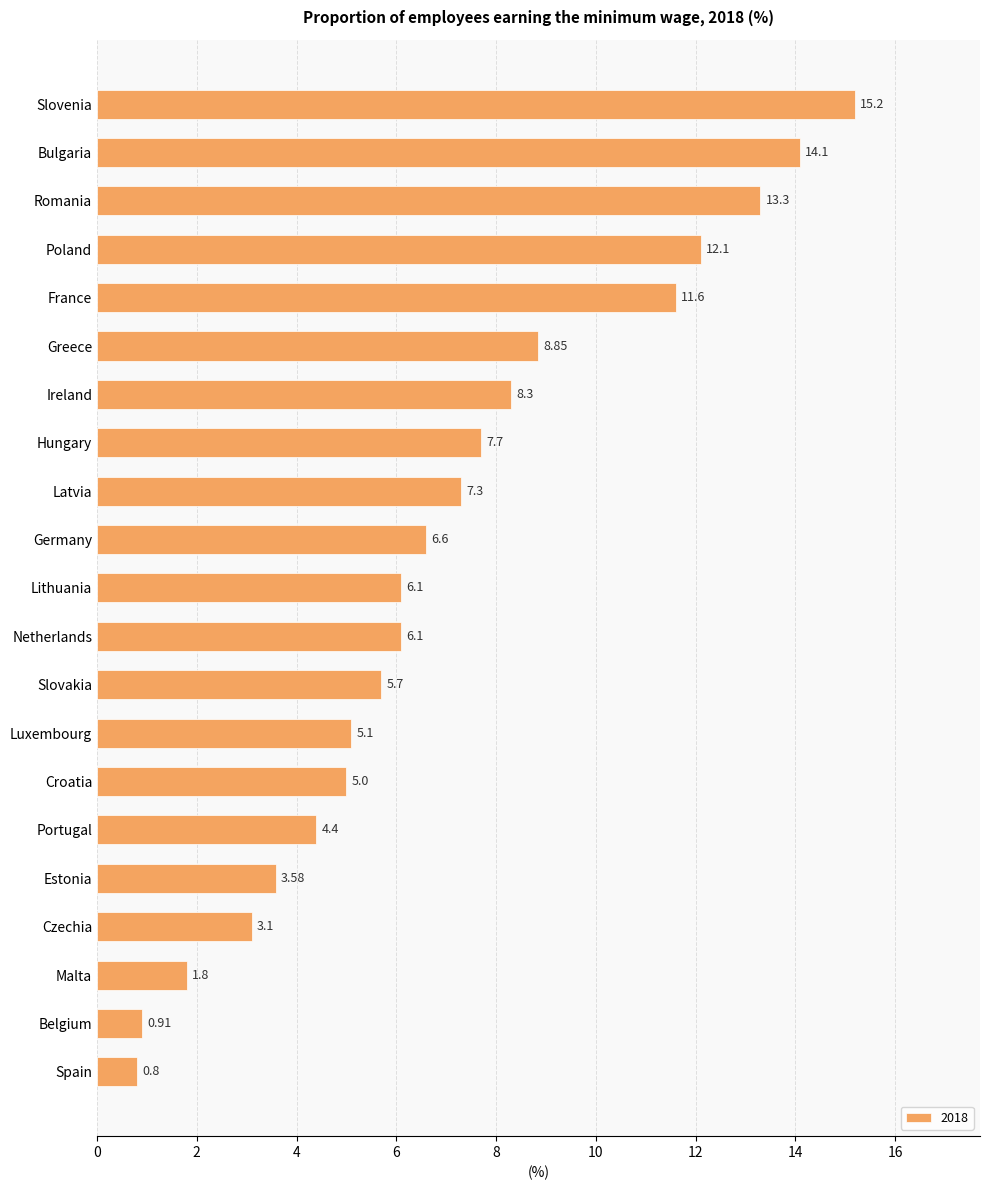

What is the minimum value shown in the chart?

0.8